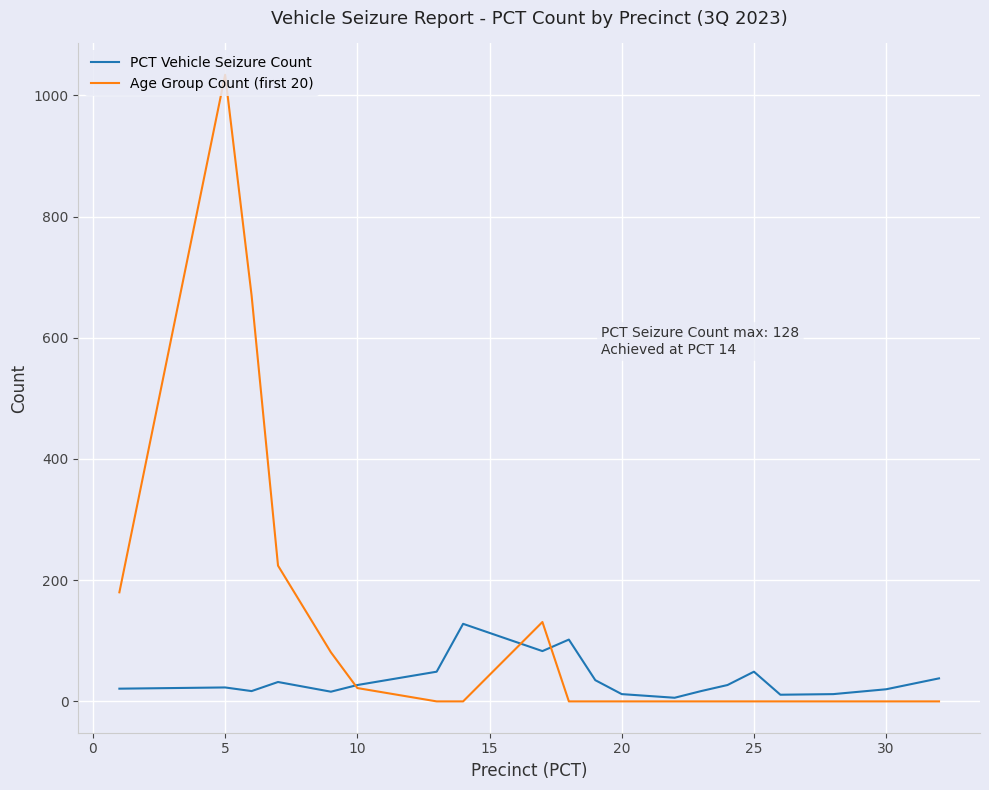

List the series in order of their peak value, highest first.

Age Group Count (first 20), PCT Vehicle Seizure Count